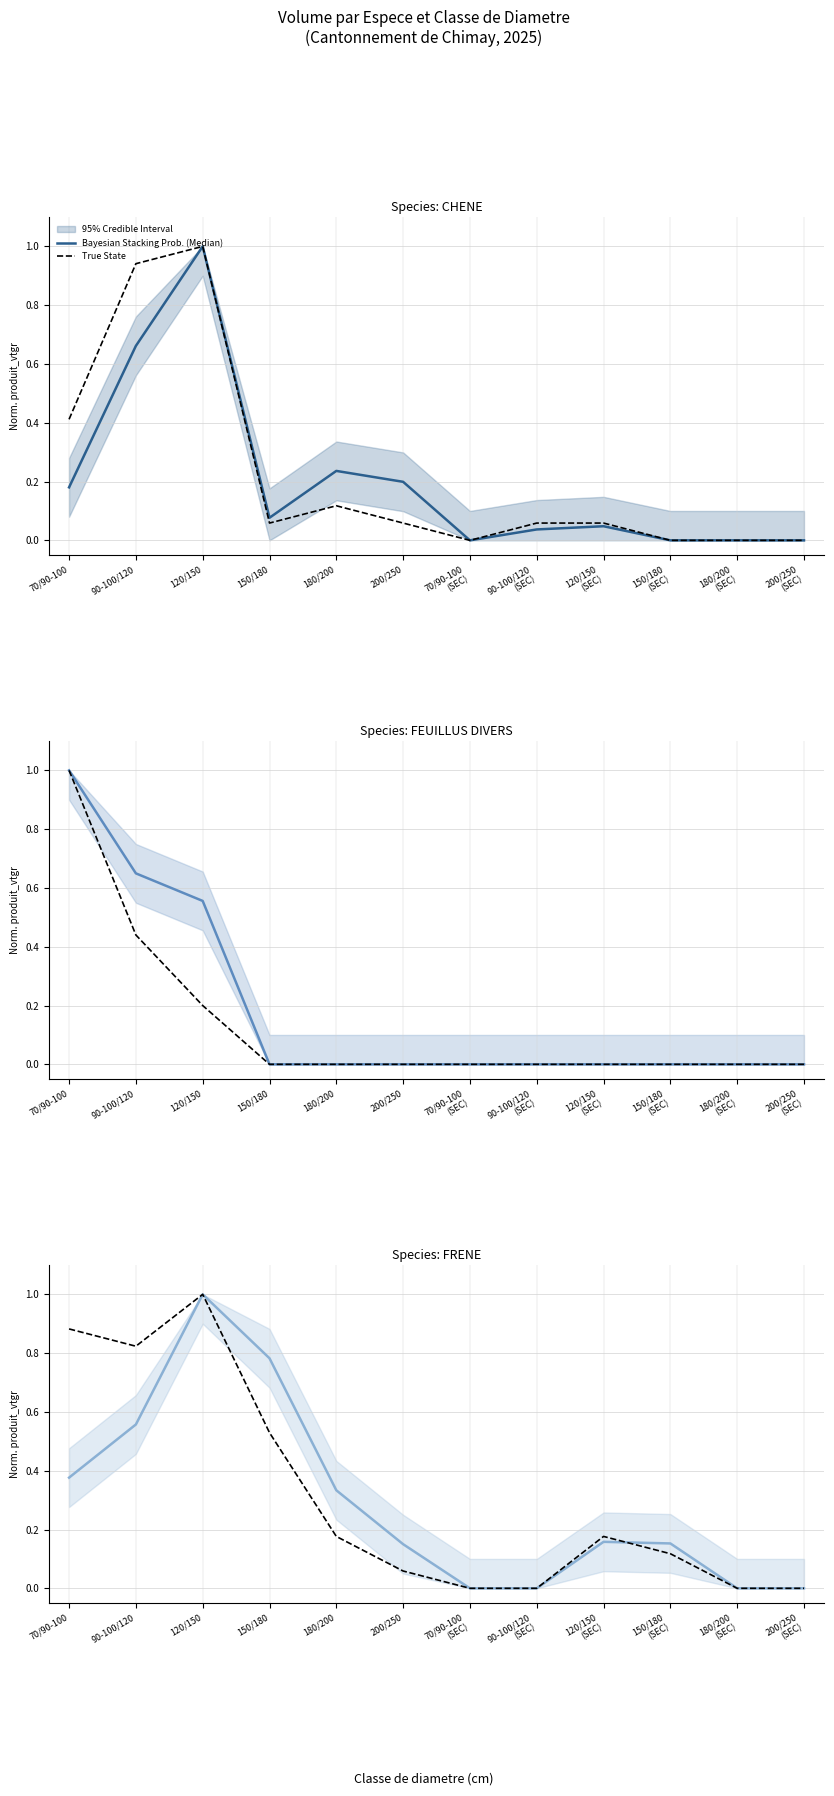

Which label corresponds to the largest value in the chart?

120/150